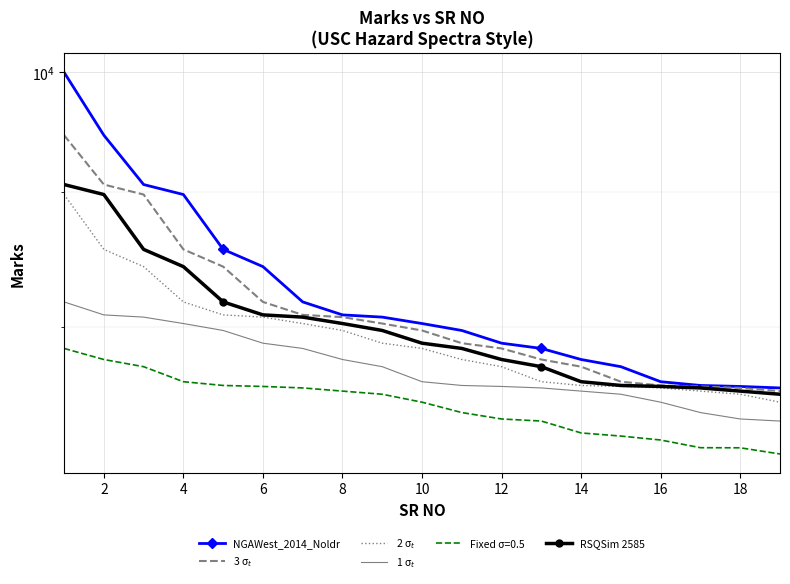

True or false: 2 σ$_t$ and 1 σ$_t$ cross at least once.

False